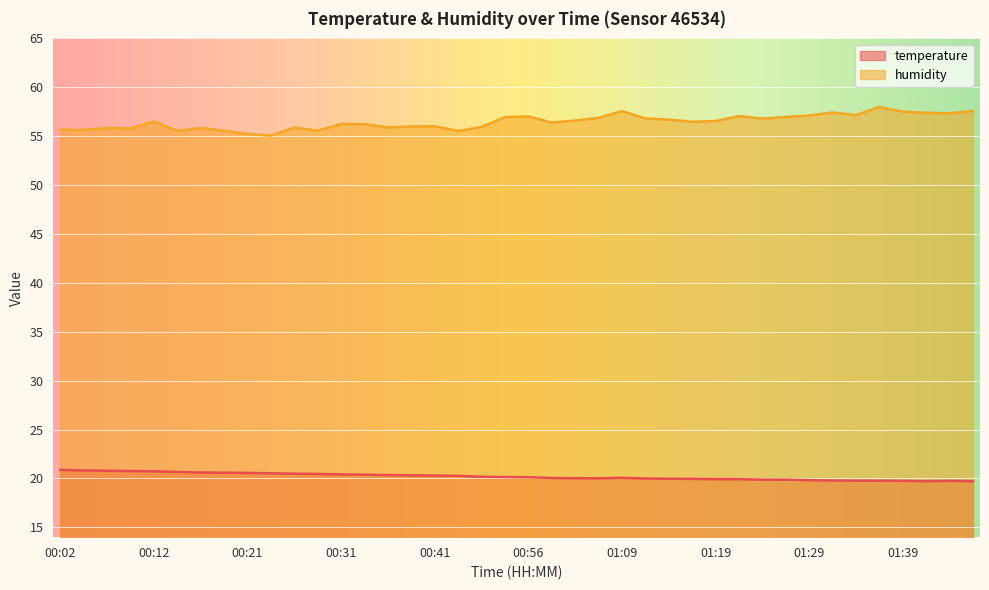

What is the approximate value of humidity at 00:41?

56.0